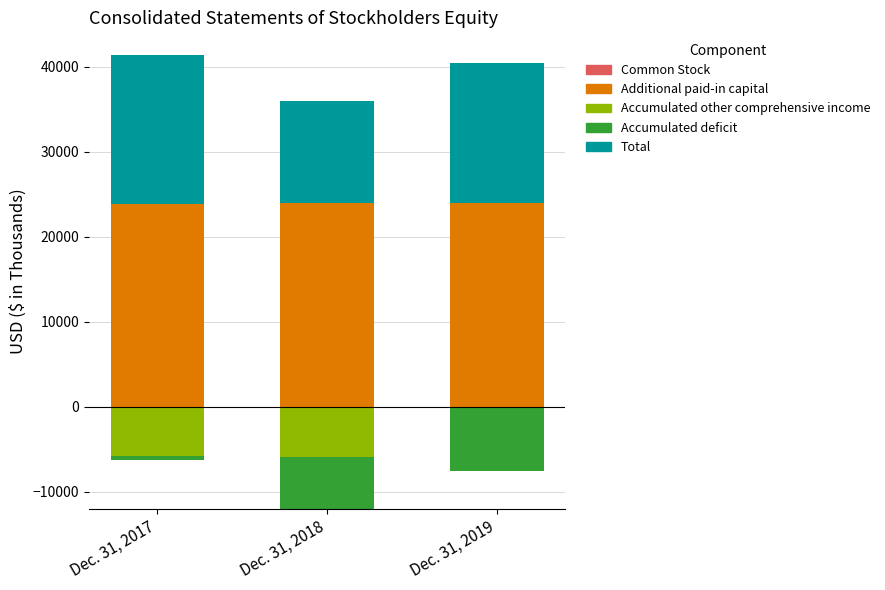

What is the difference between the highest and lowest values at Dec. 31, 2017?

23801